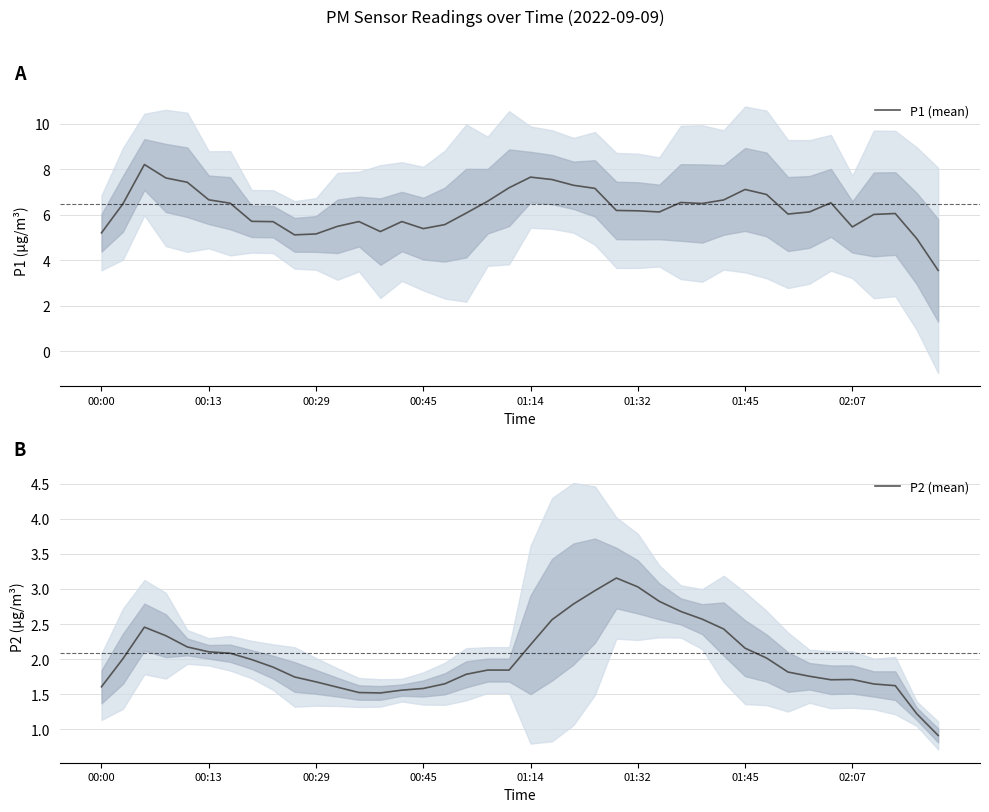

The value of P1 (mean) at 16 is 3.1. True or false?

False